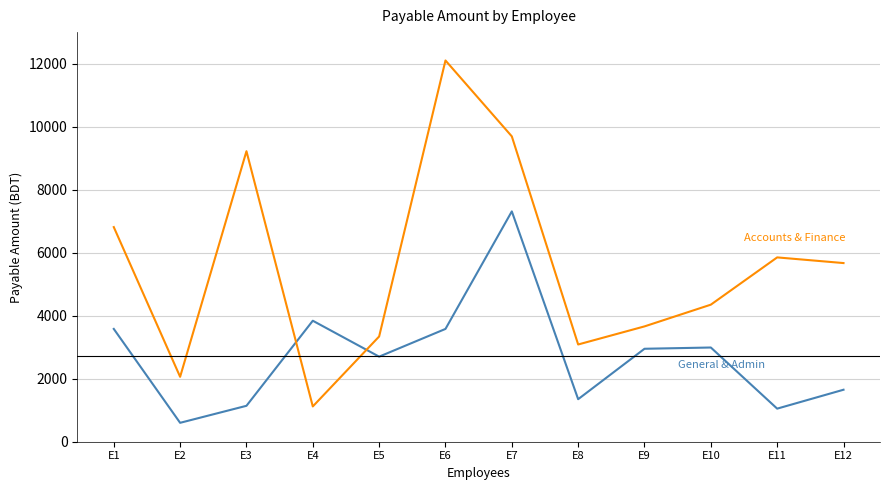

At which category does the chart reach its peak across all series?

E6